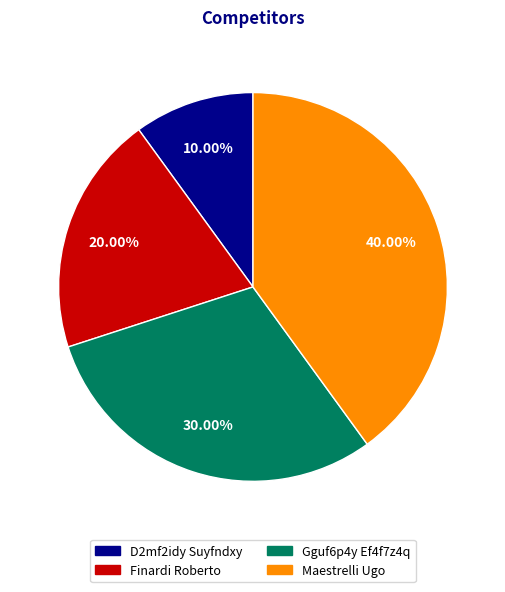

Does D2mf2idy Suyfndxy account for over 50% of the chart?

No